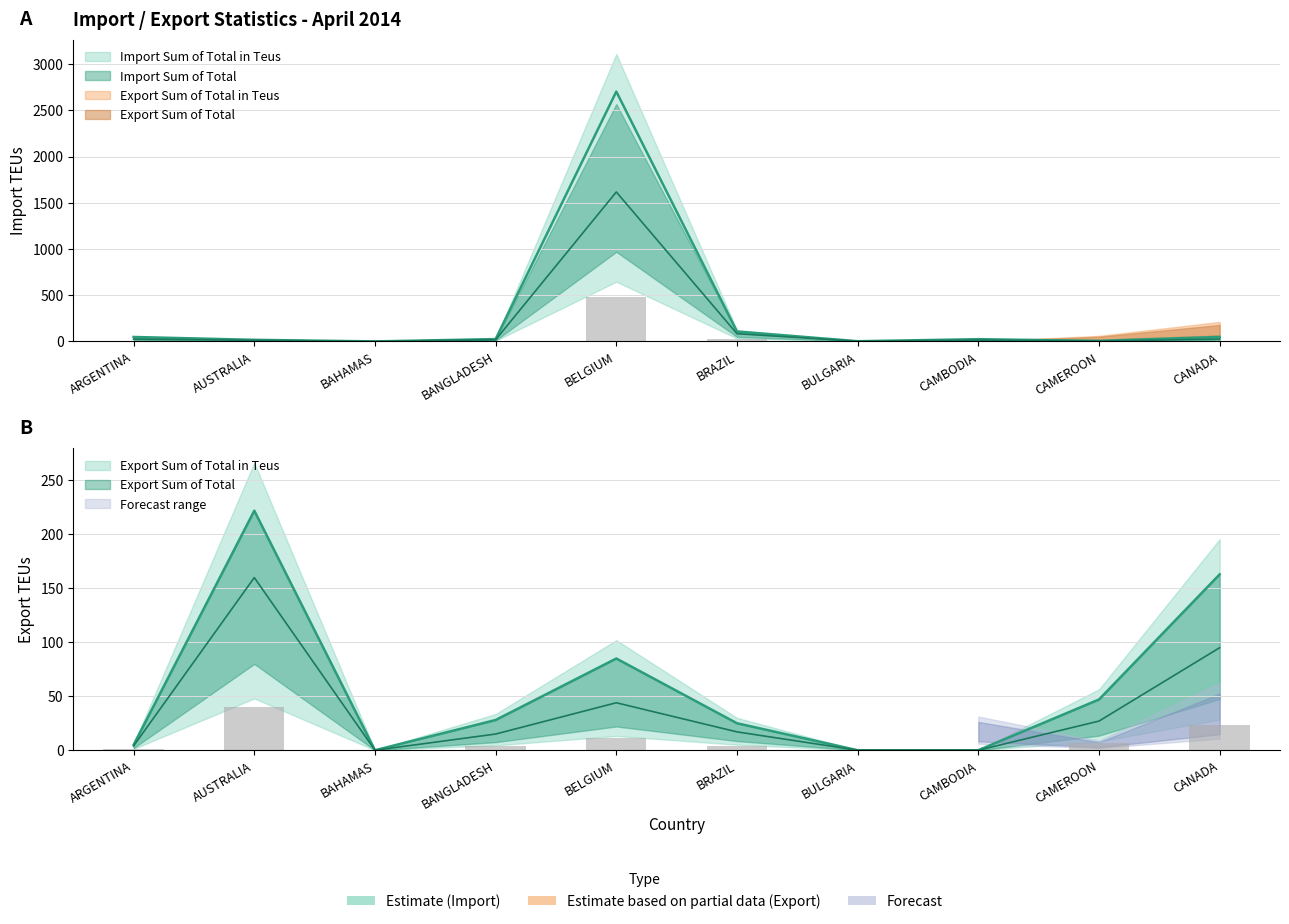

True or false: Import Sum of Total has a value of 29 at BANGLADESH.

False